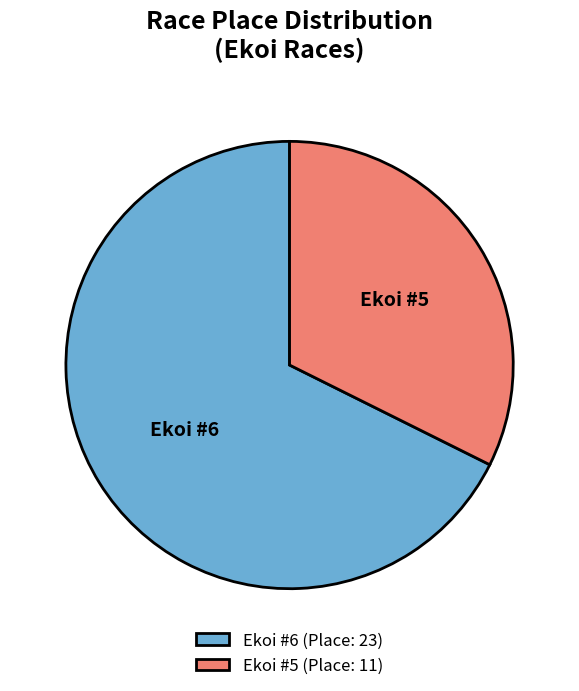

True or false: Ekoi #5 accounts for 40% of the total.

False